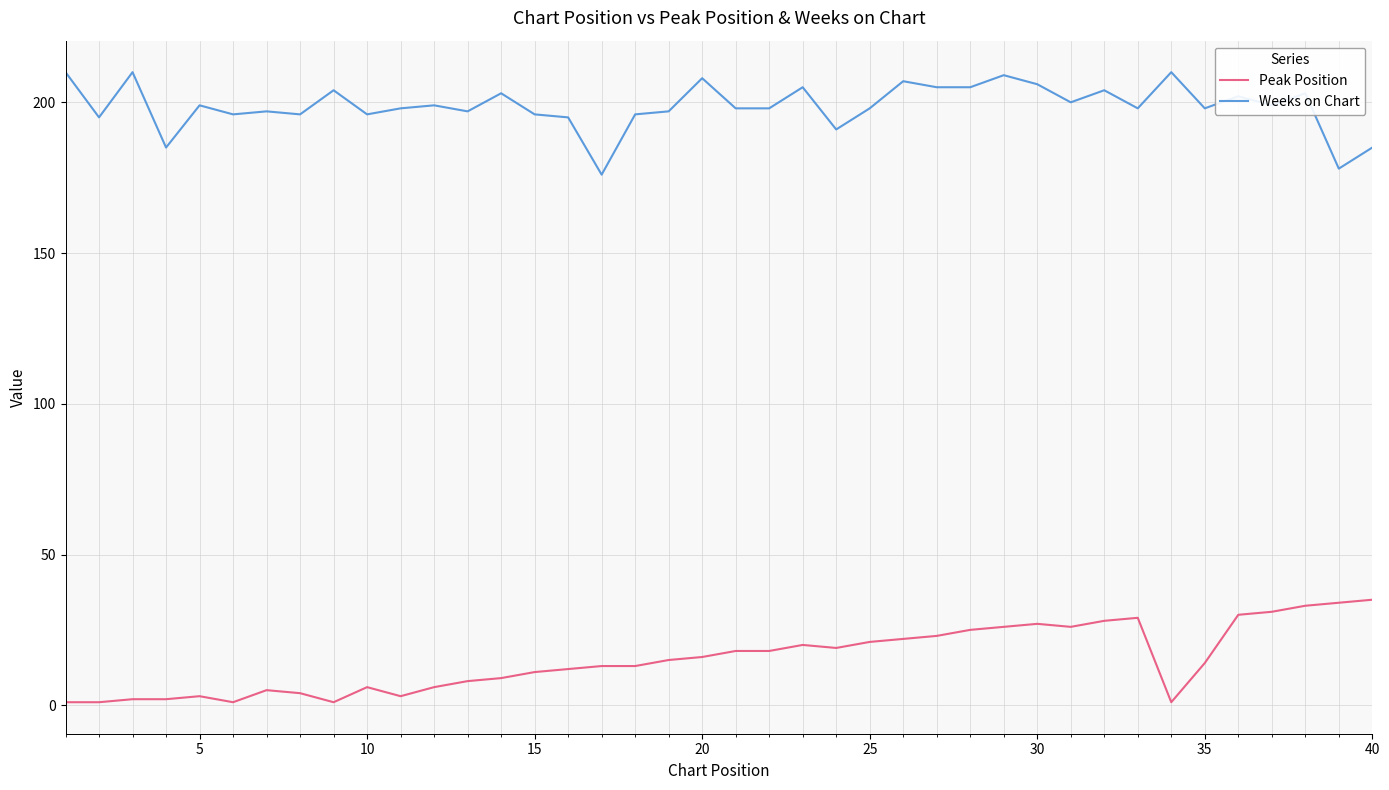

True or false: Weeks on Chart and Peak Position intersect in this chart.

False